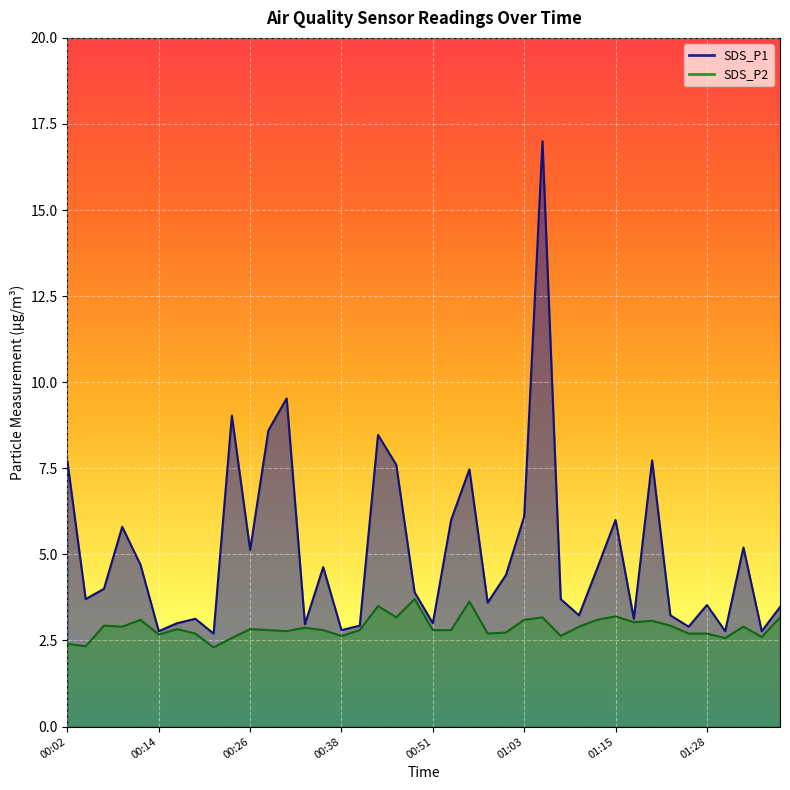

Which series has the largest total across all categories?

SDS_P1